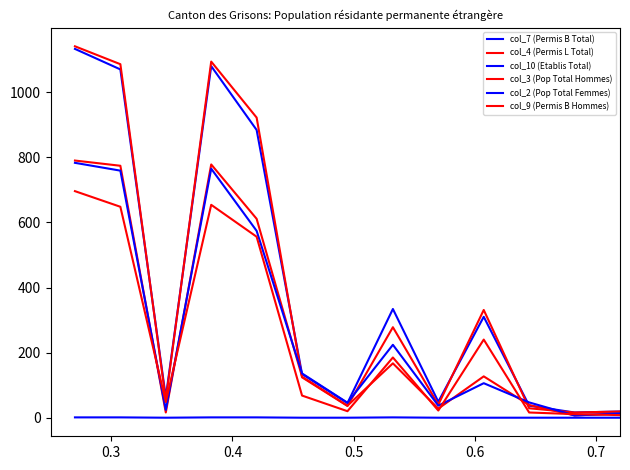

Does the chart display data point markers on the line(s)?

No